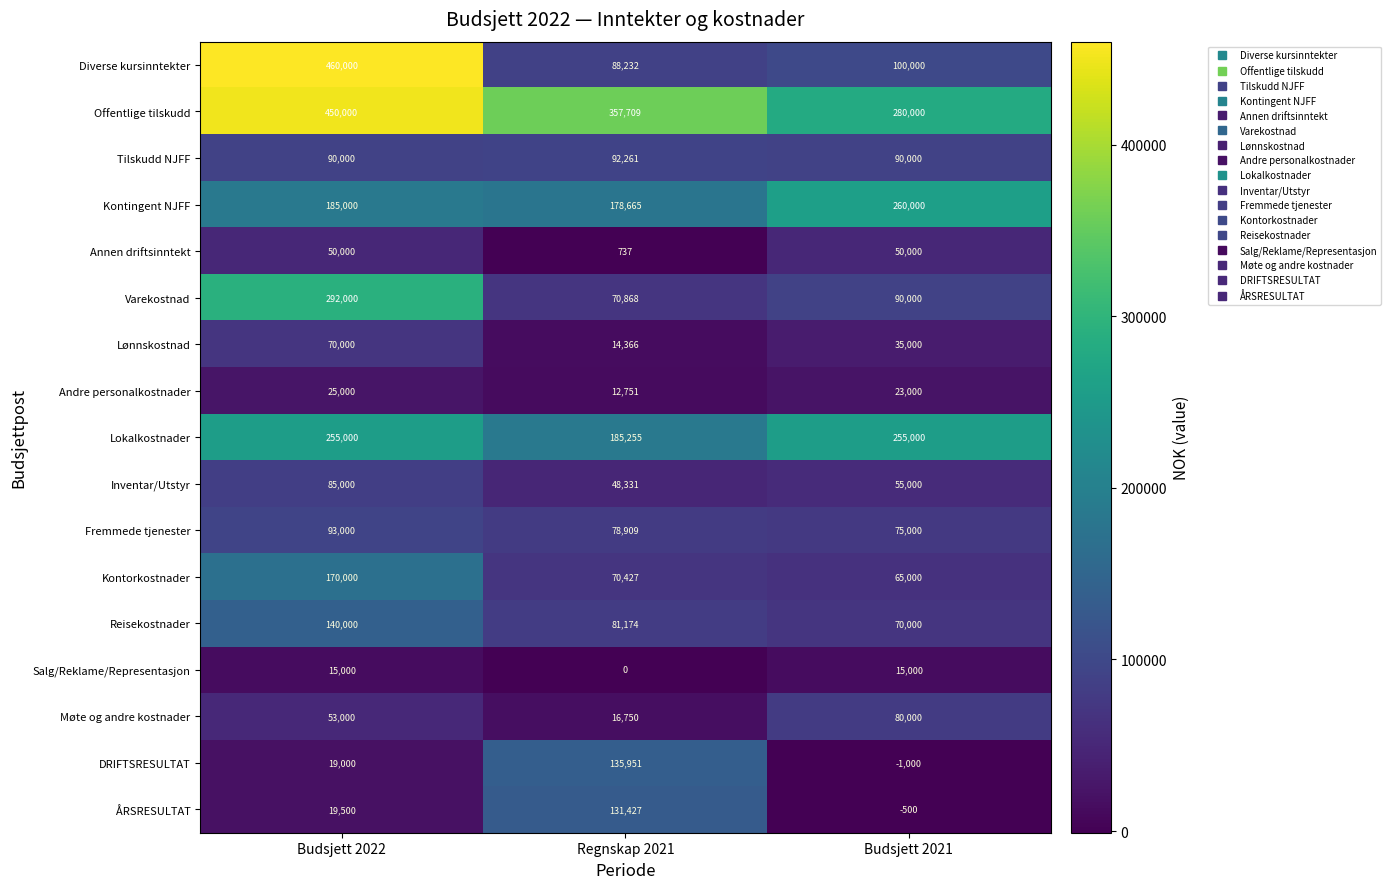

At which label is Kontorkostnader closest to 117500?

Regnskap 2021